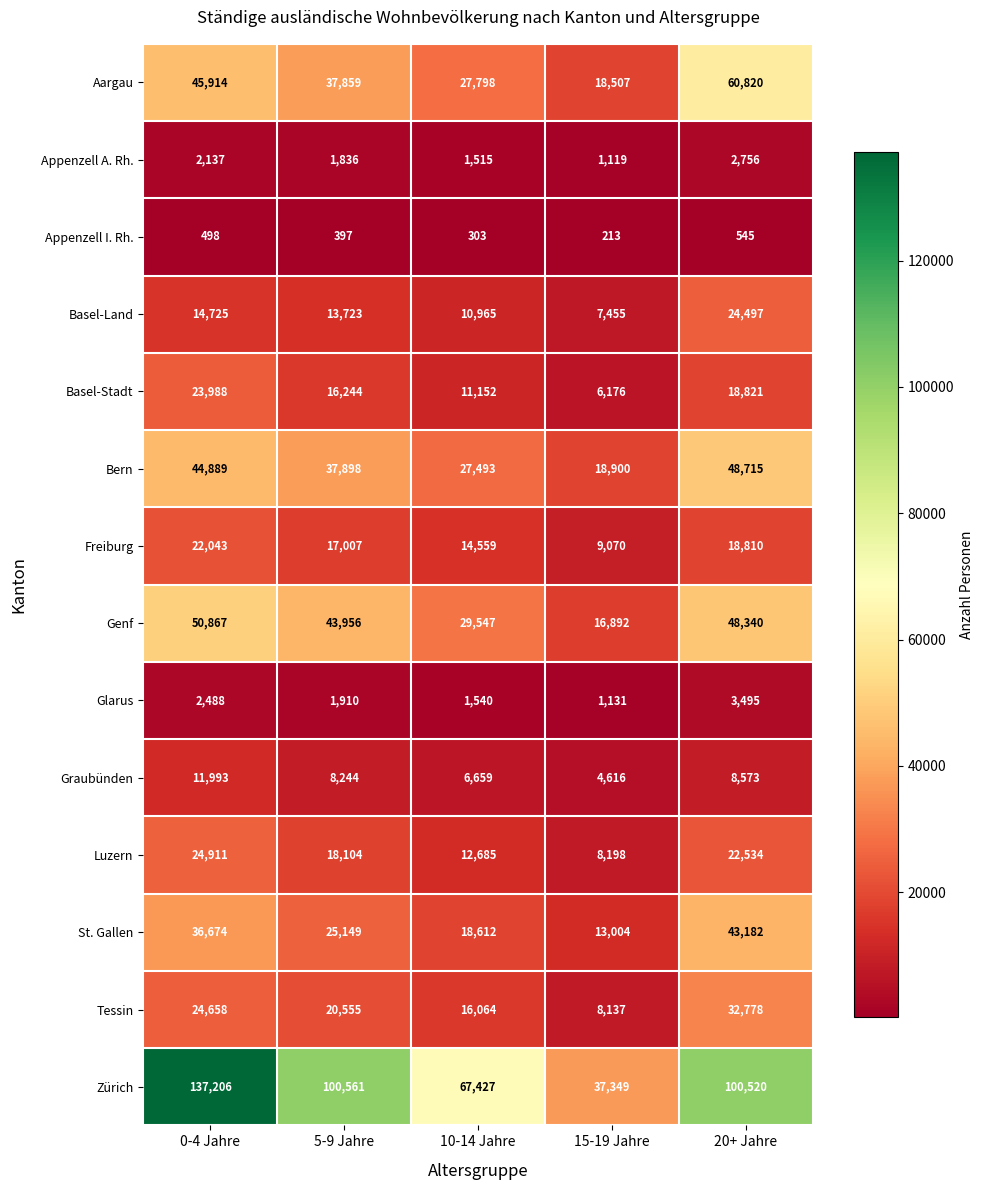

Rank the categories by Bern value from highest to lowest.

20+ Jahre, 0-4 Jahre, 5-9 Jahre, 10-14 Jahre, 15-19 Jahre